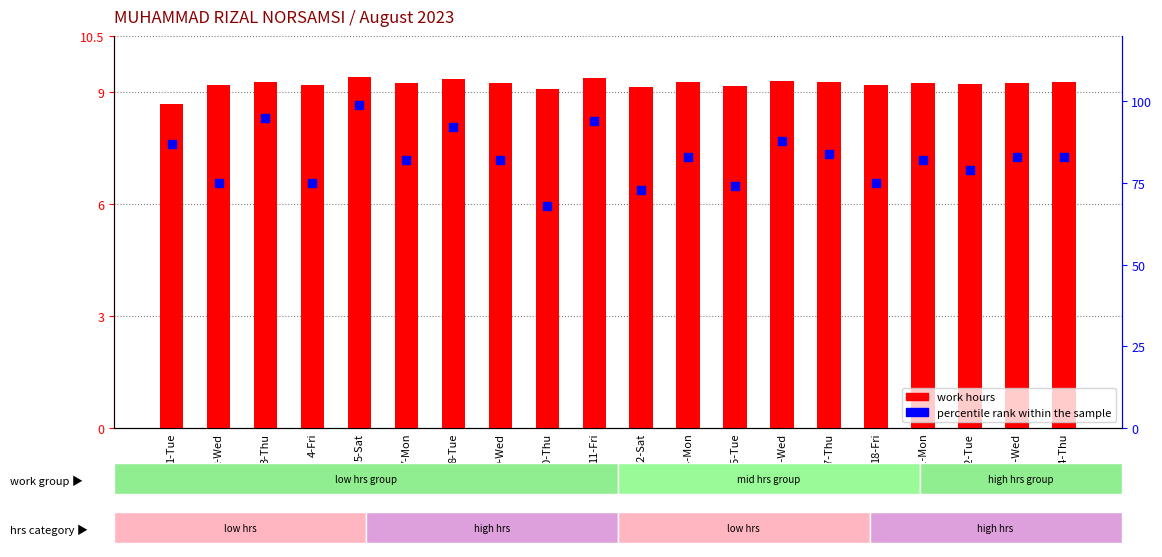

What is the total value across all series at 5-Sat?

108.4